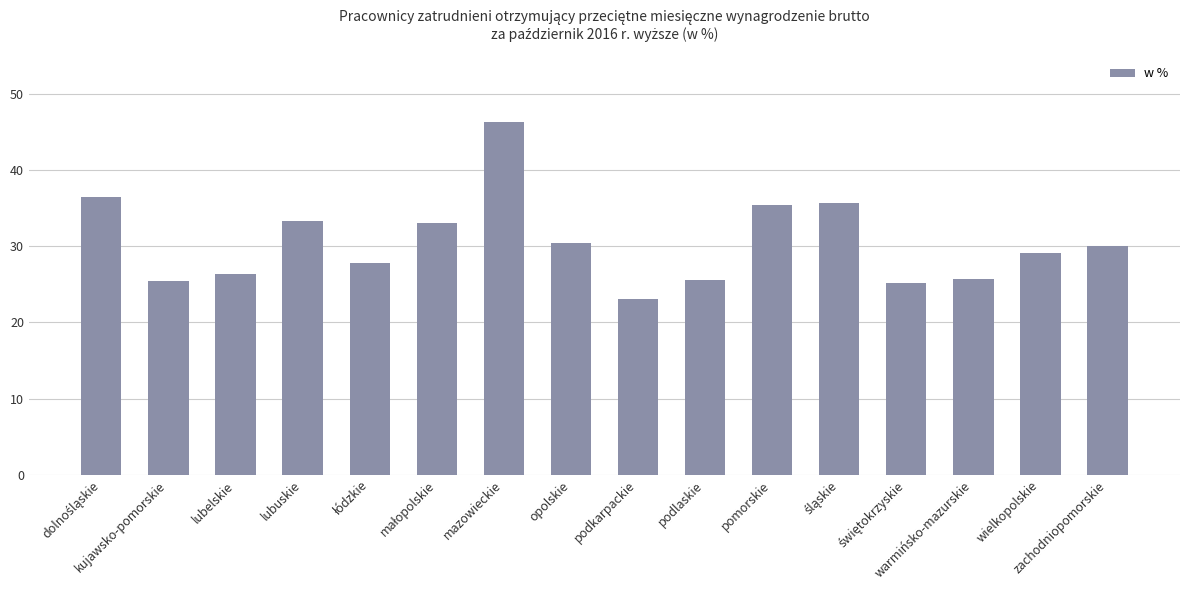

What is the difference between the maximum and minimum values?

23.3